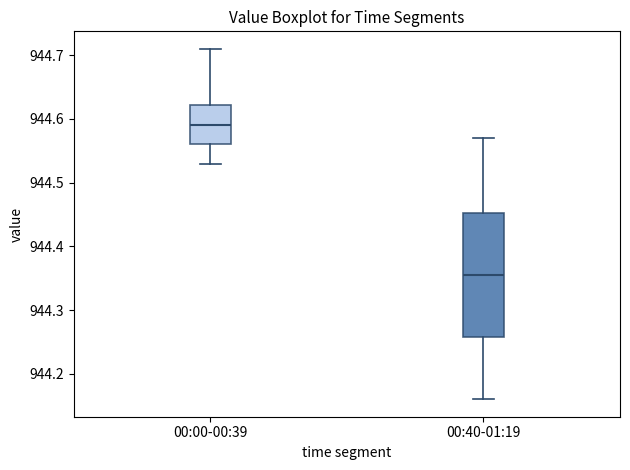

Comparing the boxes themselves (not the whiskers), which one is the tallest?

00:40-01:19